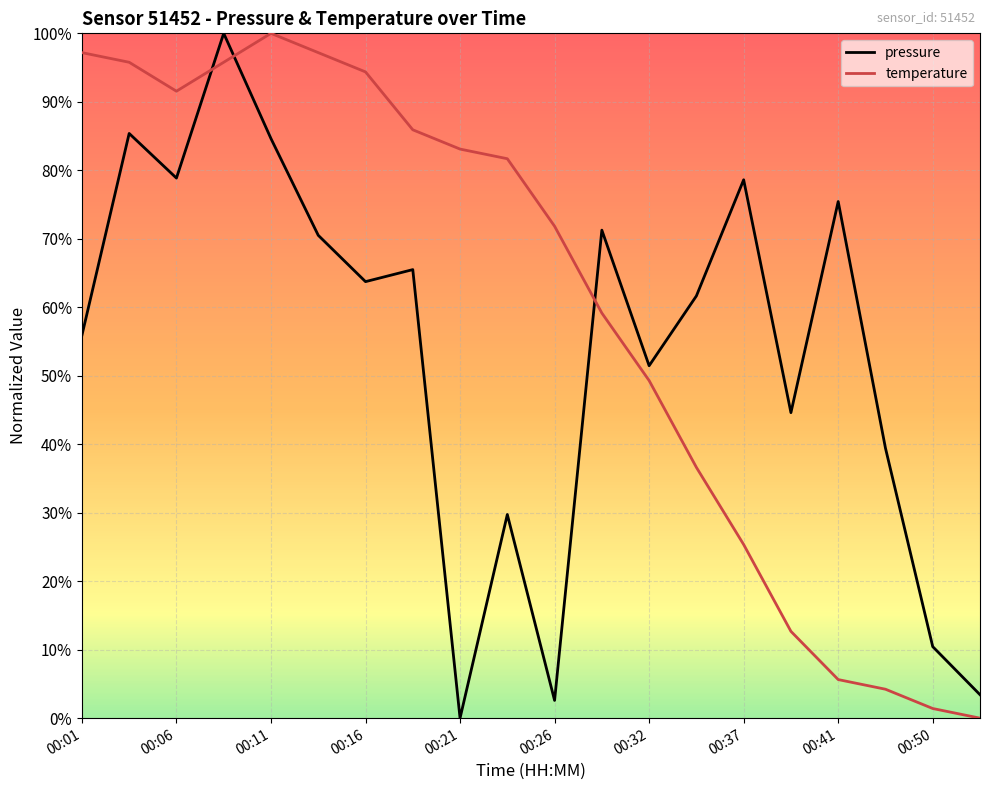

What is the value of the temperature point at the 5th from the left?

1.0